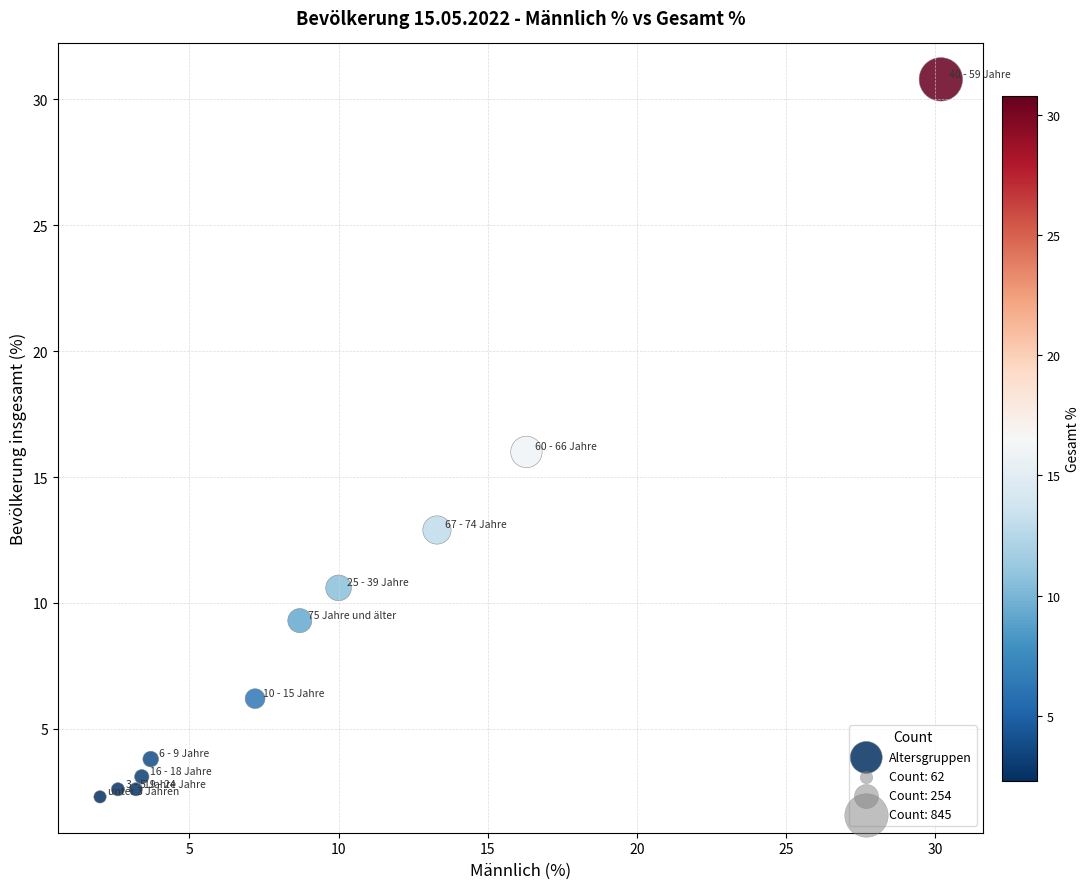

What is the range of X values (max minus min)?

28.2